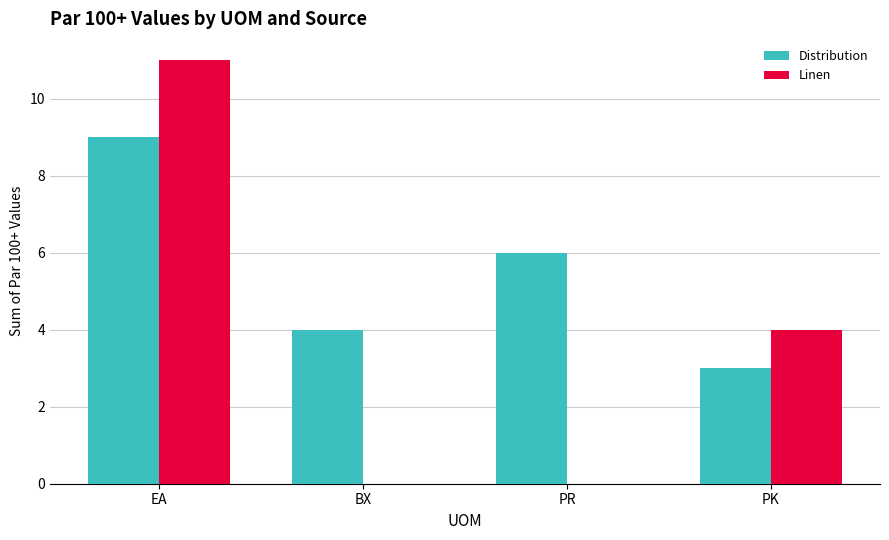

True or false: Linen has a value of 0 at PR.

True